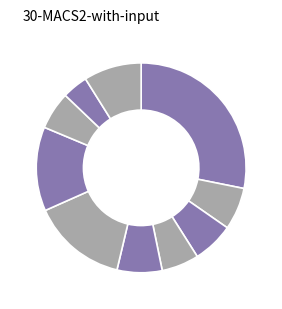

To the nearest percent, what is the average slice percentage?

10%